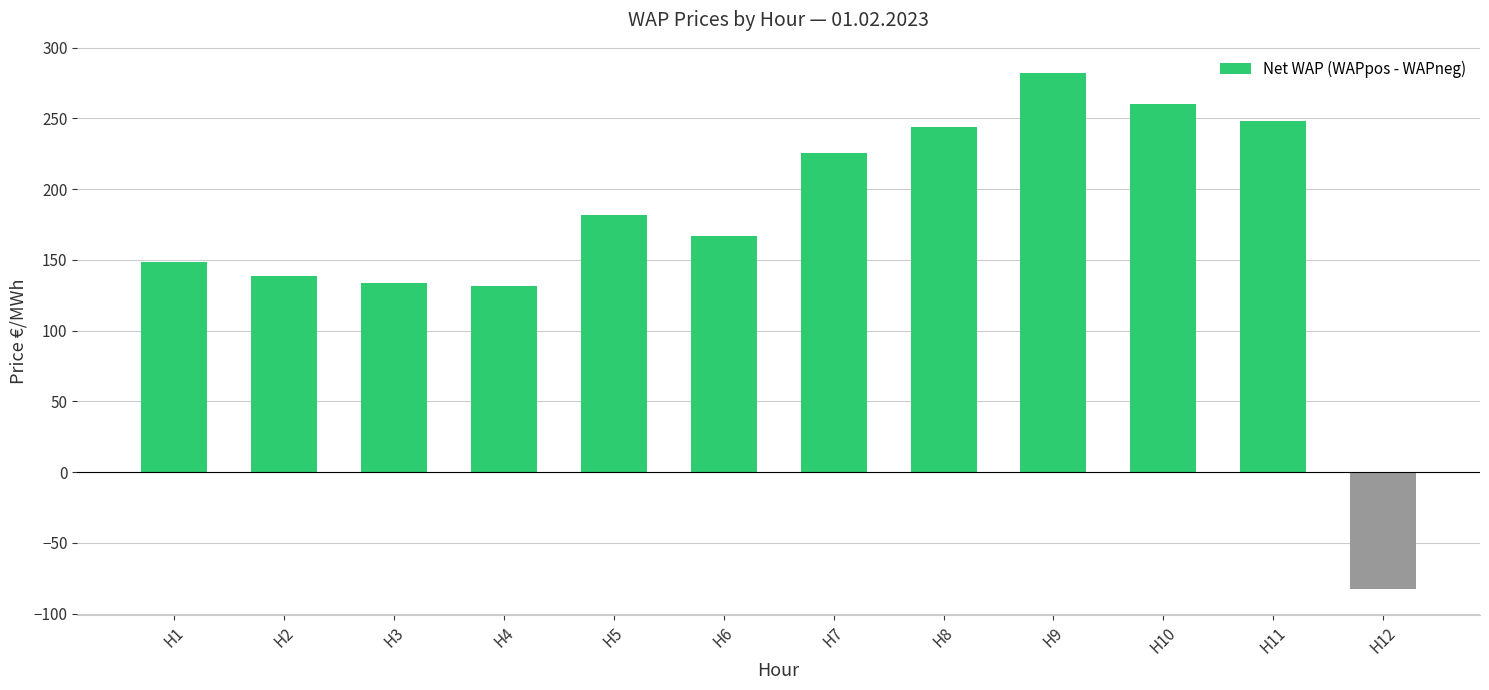

The value at H6 is 229.1. True or false?

False